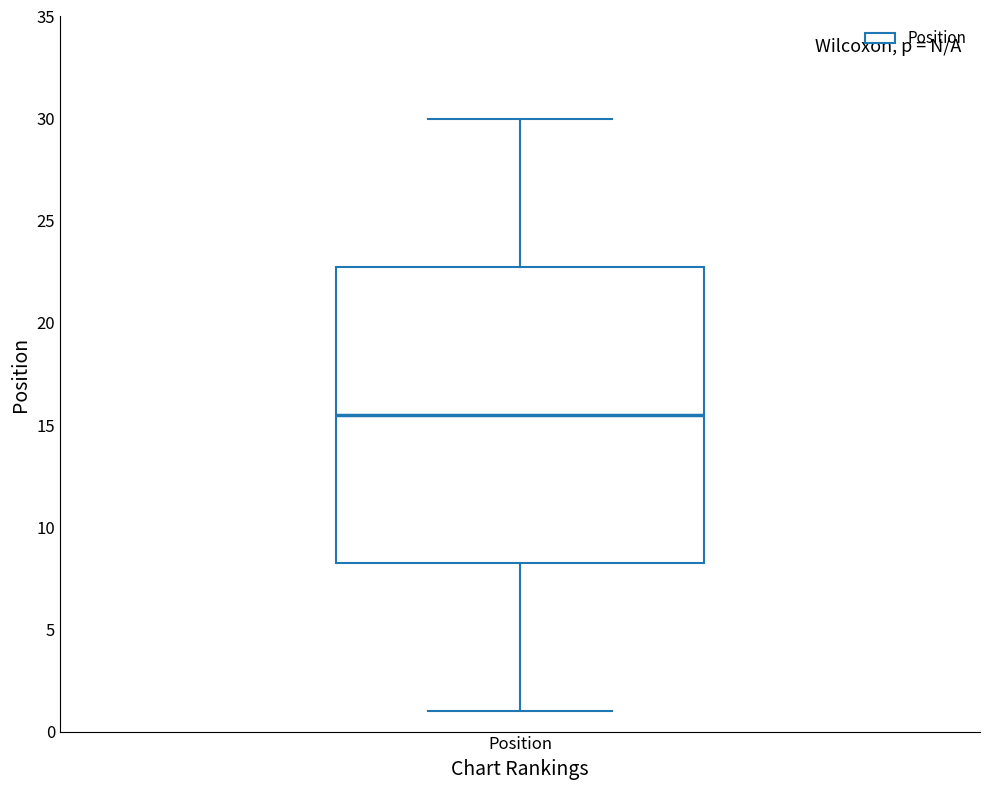

Transcribe this box plot: give where the median line is, the range the box spans, and where the two whiskers end, as read against the y-axis. The values are not printed on the chart, so give them approximately, as read against the axis.

median 15.5, box 8.5 to 23.0, whiskers 1.0 to 30.0